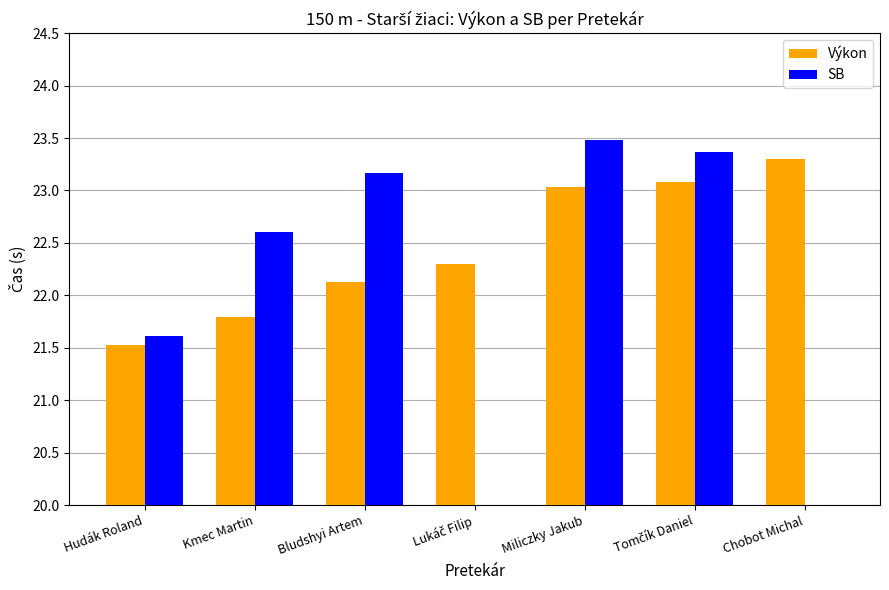

What is the greatest value displayed?

23.5